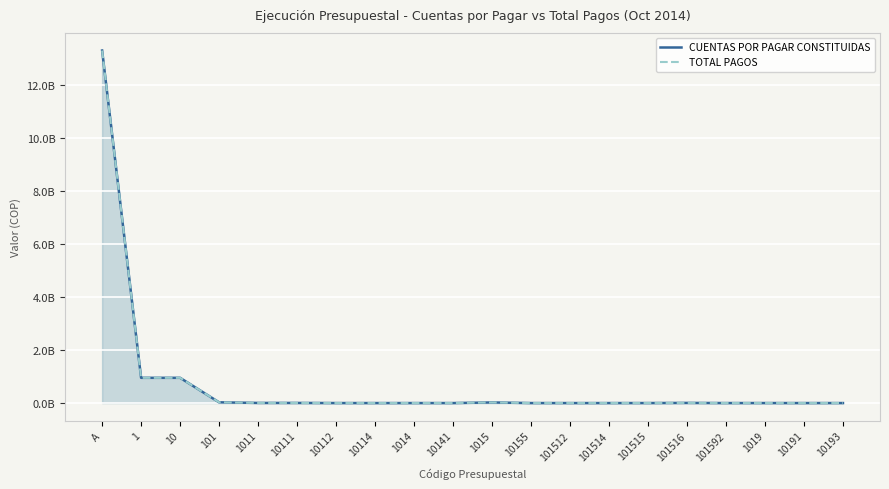

Is it true that TOTAL PAGOS equals 2609442 at 101516?

False